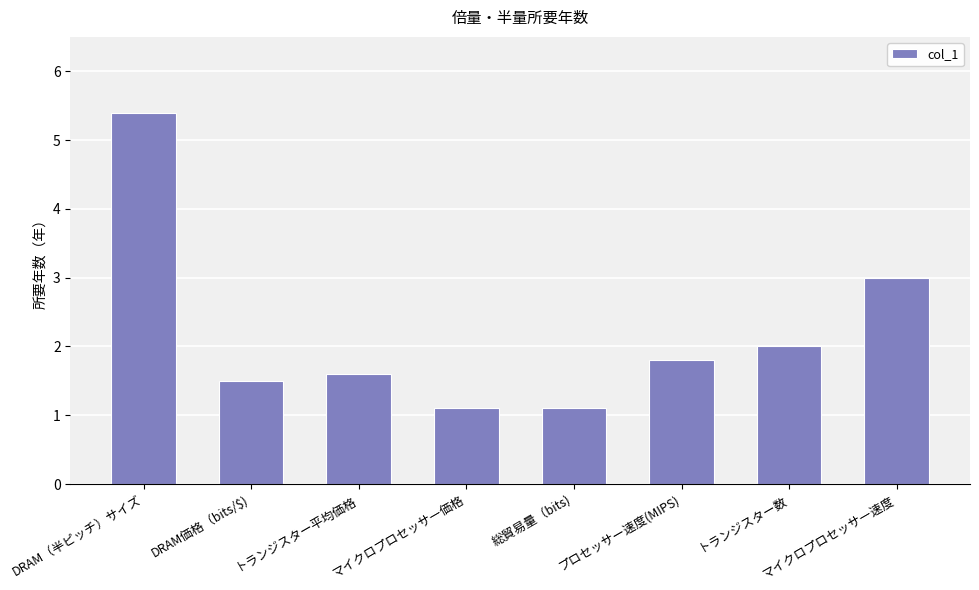

What is the change in value from トランジスター平均価格 to プロセッサー速度(MIPS)?

+0.2